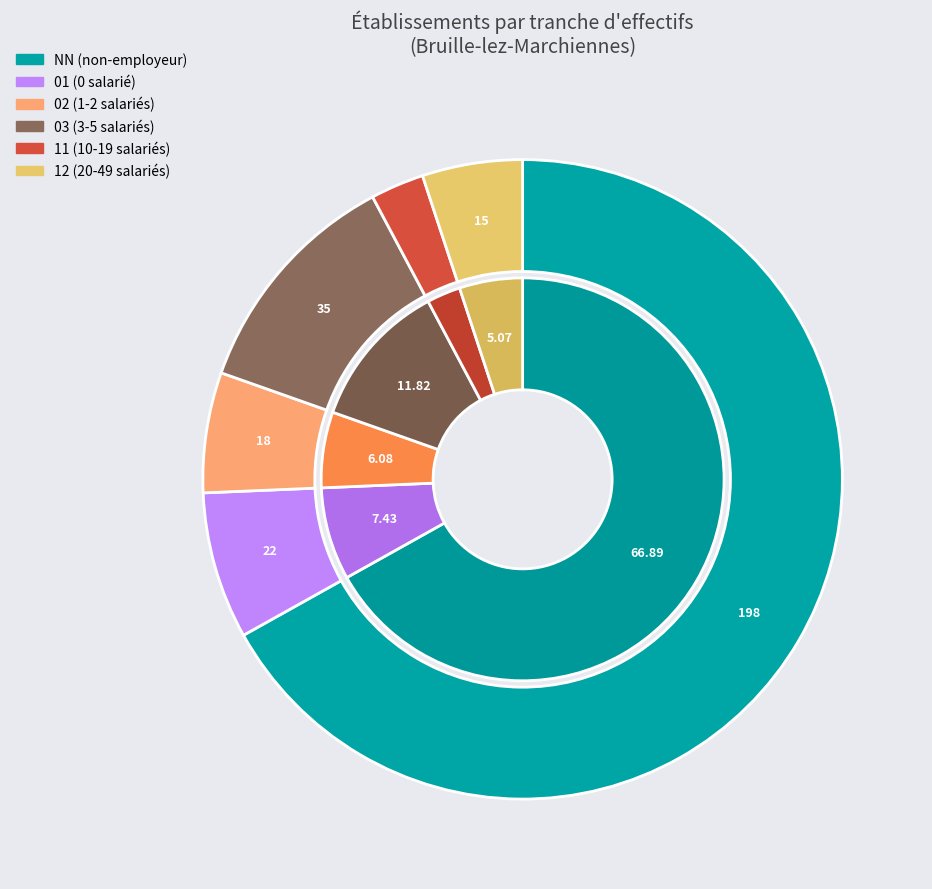

Is it true that 00 is 3% of the pie?

False